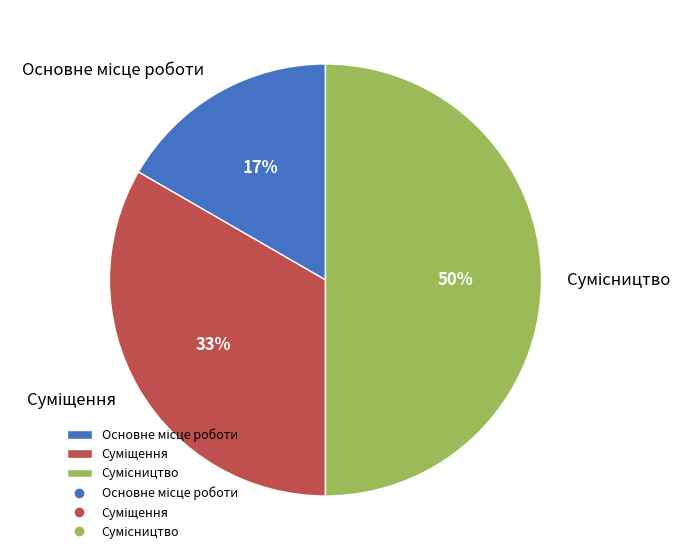

To the nearest percent, what is the average slice percentage?

33%